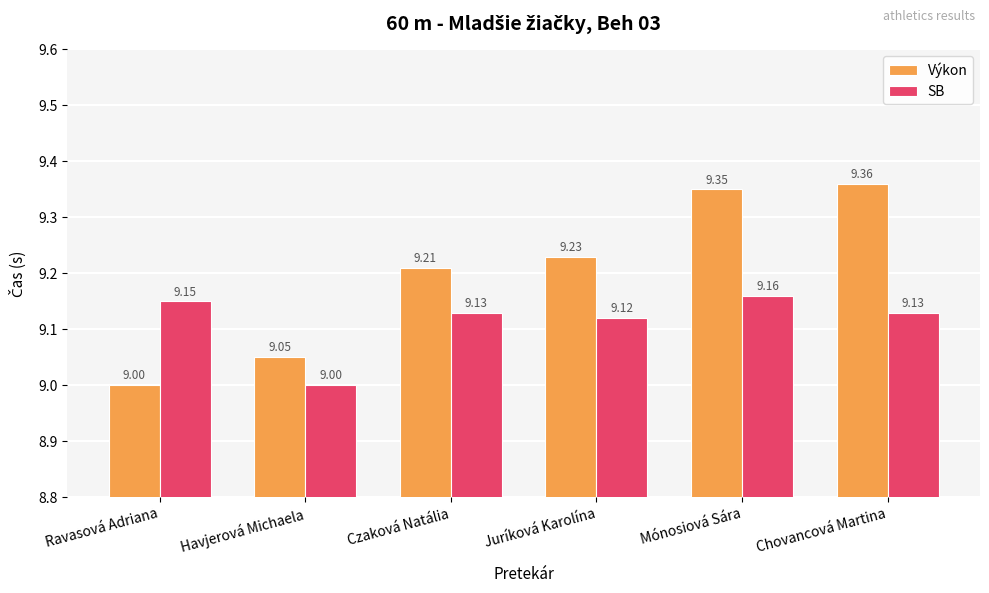

What is the total value across all series at Czaková Natália?

18.3